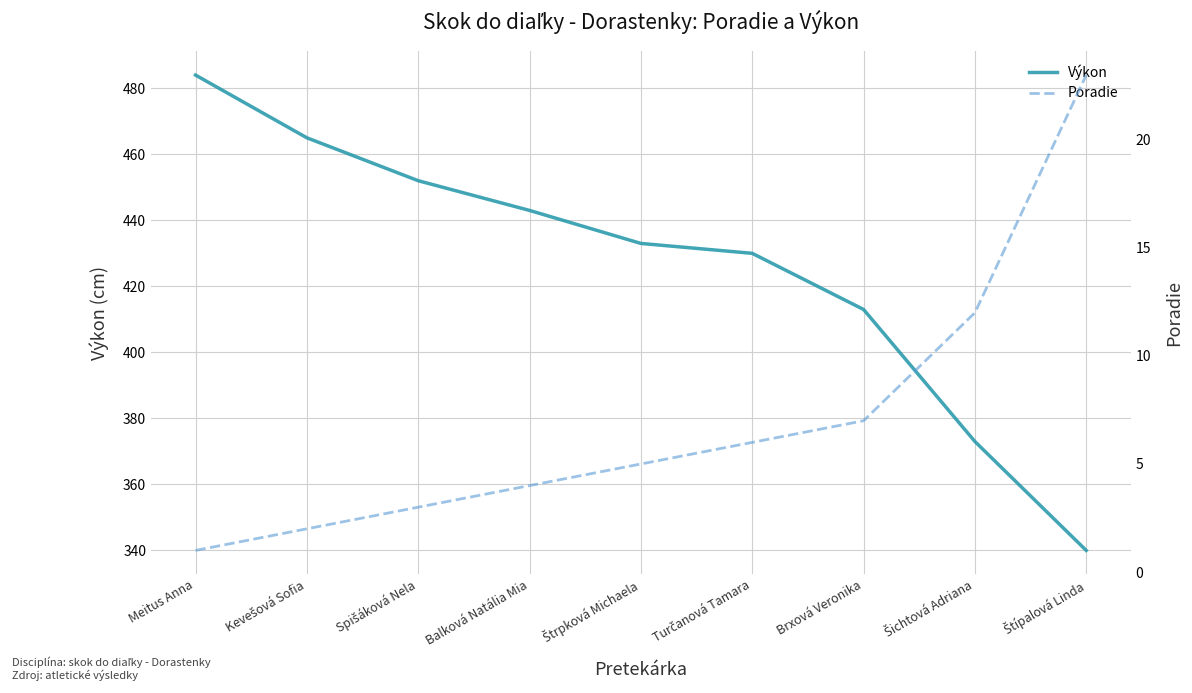

The value of Výkon at Meitus Anna is 788. True or false?

False